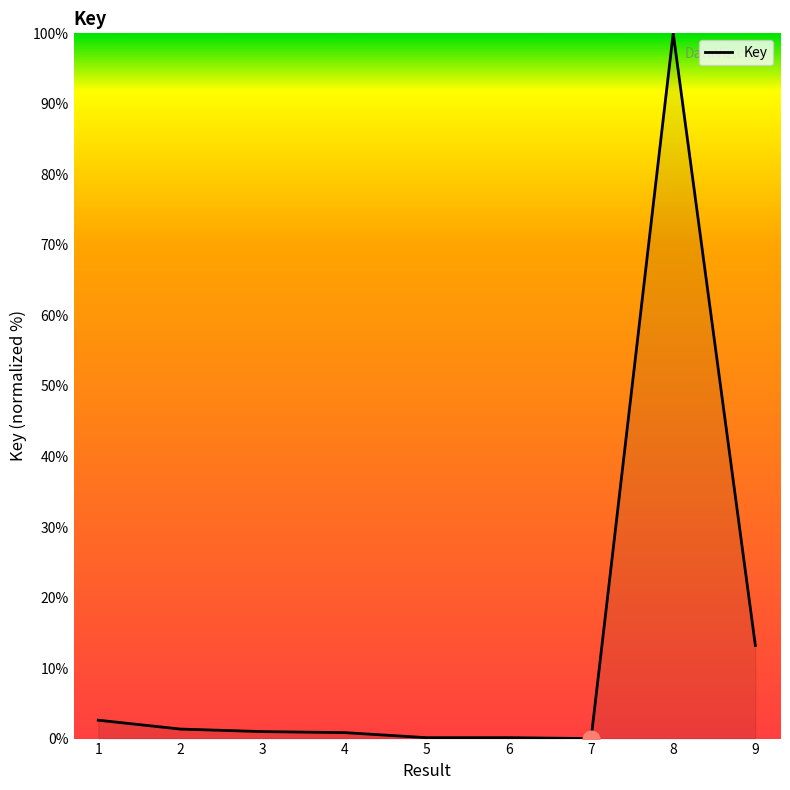

Is it true that the value at 4 is 0.8?

True